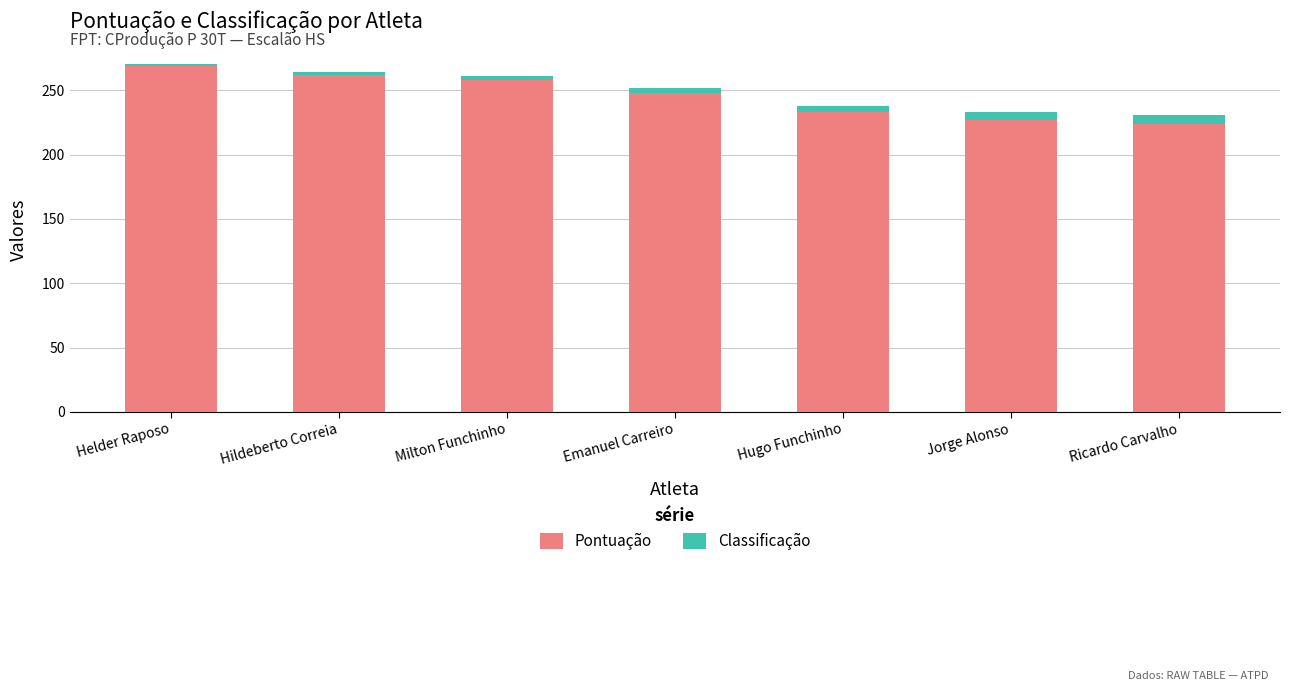

What is the maximum value for Pontuação?

269